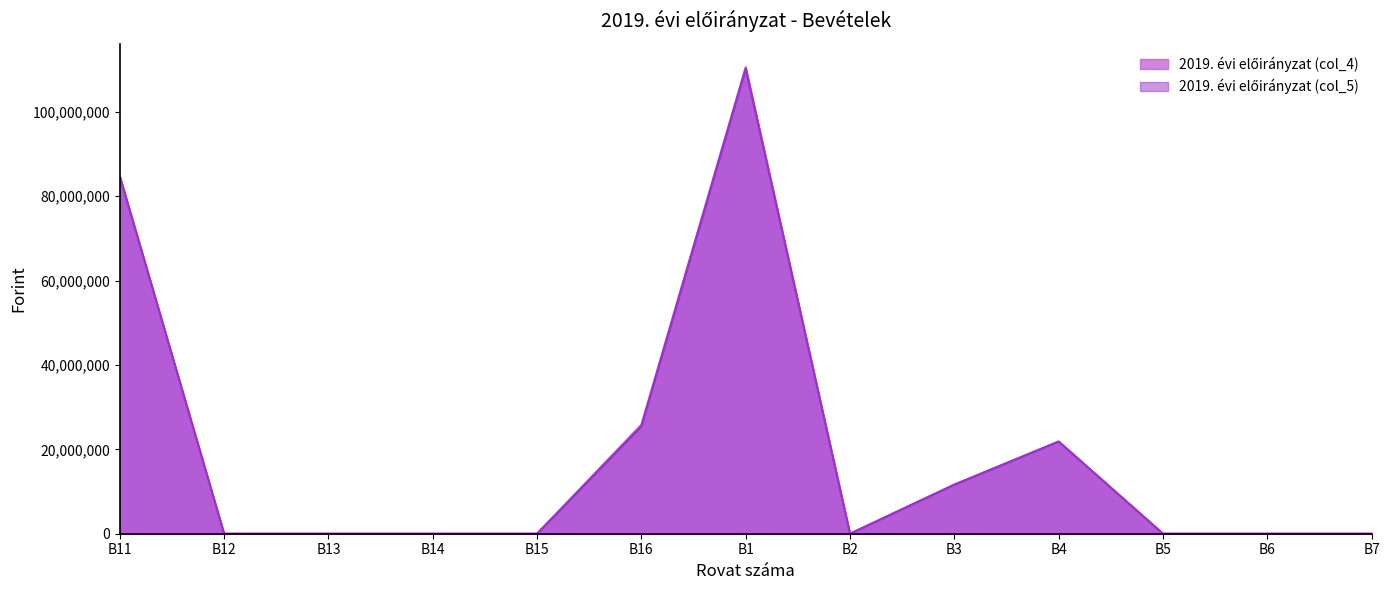

At which category does the chart reach its peak across all series?

B1